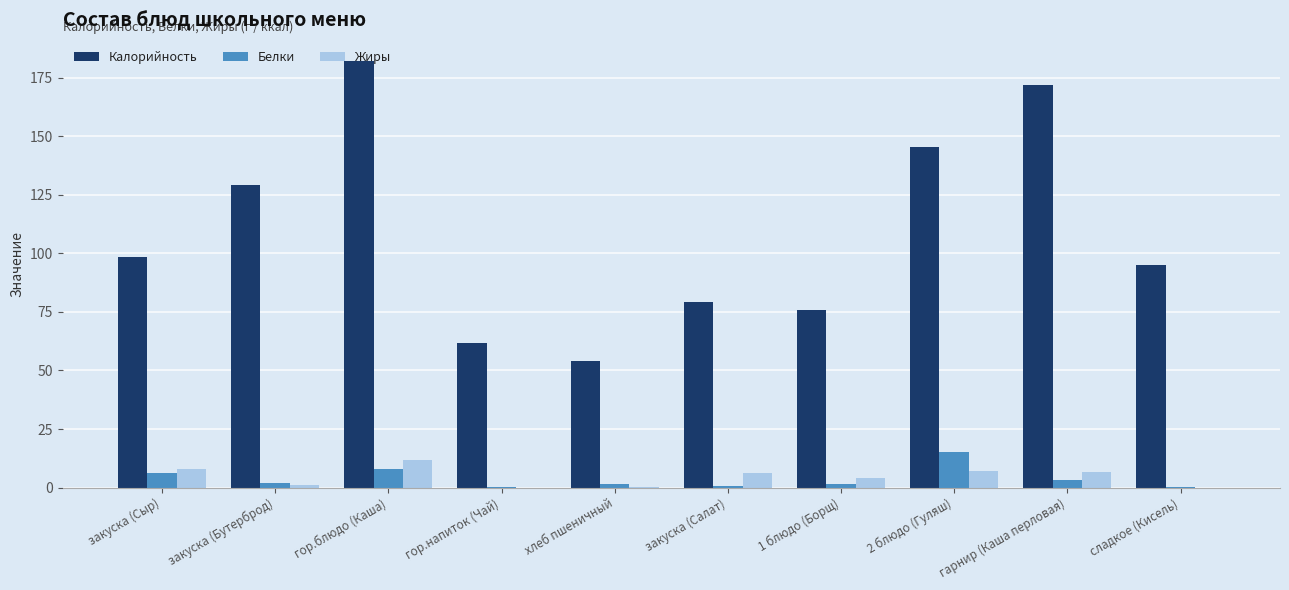

How many values in the Калорийность series exceed 98?

5